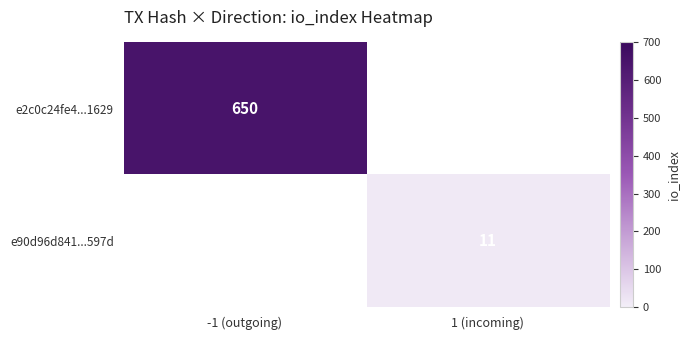

The value of e2c0c24fe4...1629 at -1 (outgoing) is 650. True or false?

True